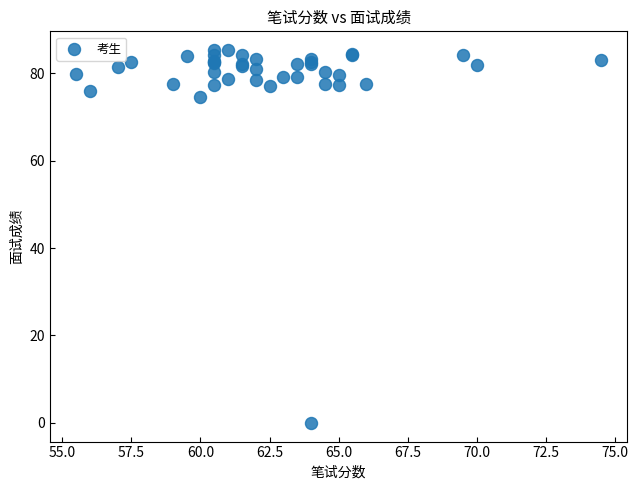

What Y value in the scatter plot is closest to 42?

74.6